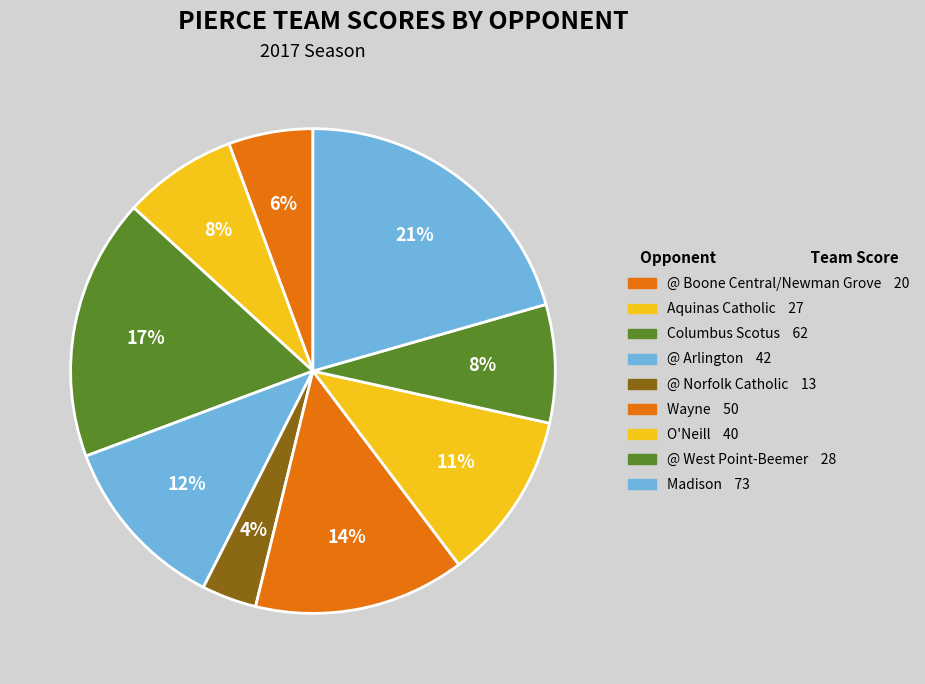

How many slices are in this pie chart?

9